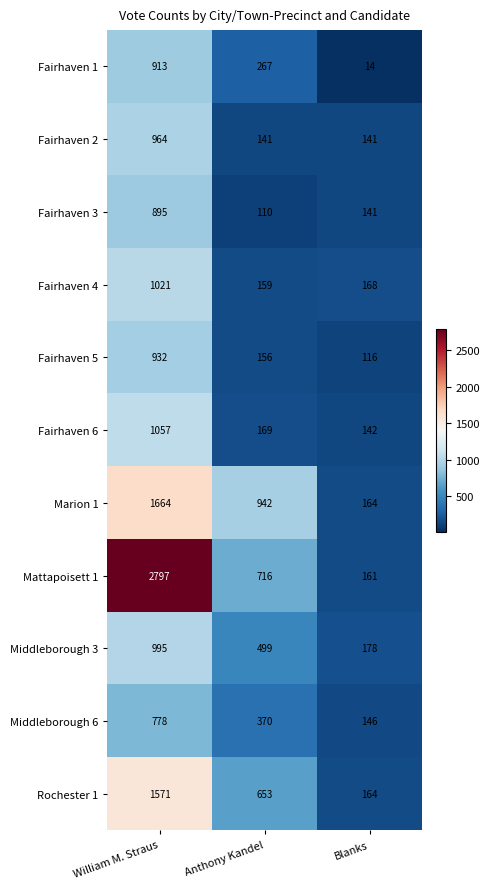

The value of Fairhaven 6 at Anthony Kandel is 169. True or false?

True